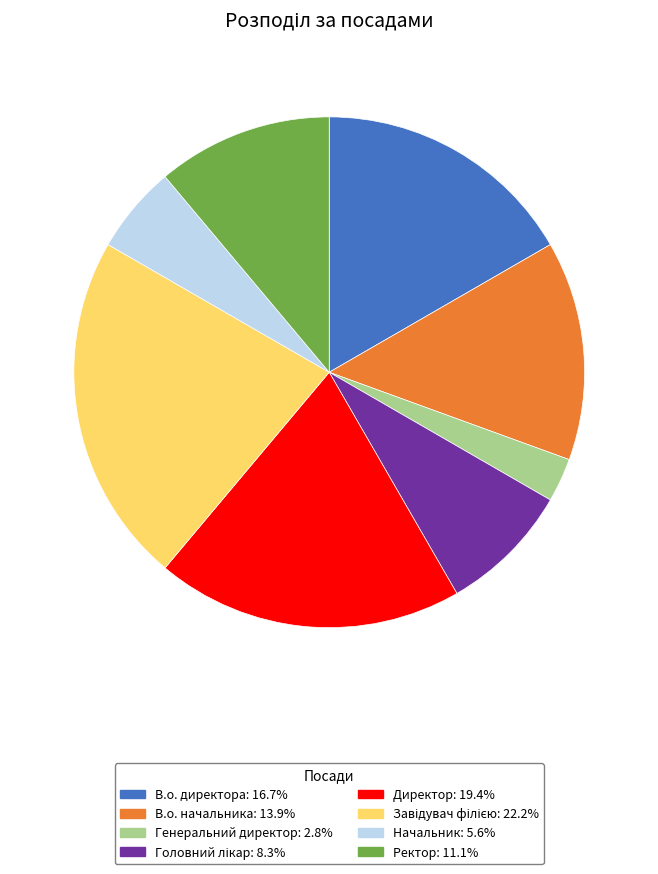

How many slices are in this pie chart?

8